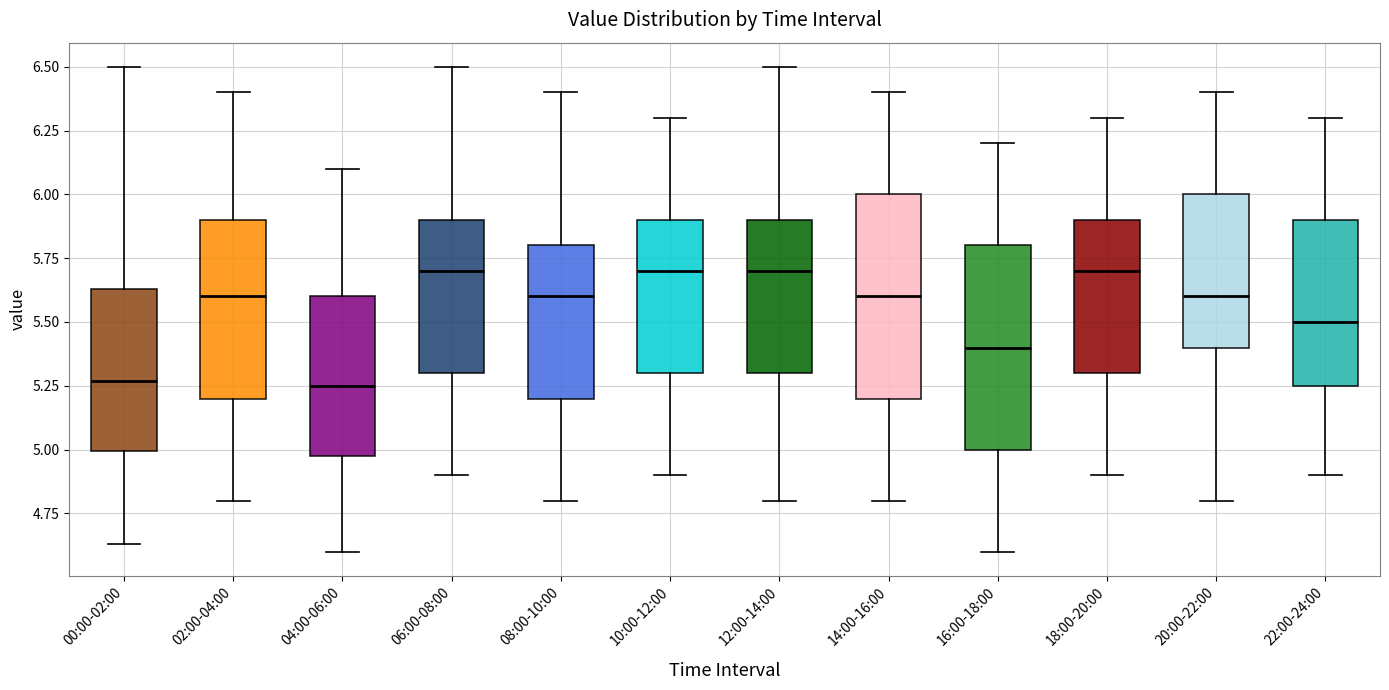

Reading left to right, read every box against the y-axis: the position of its median line, the range the box covers, and the ends of its whiskers. The values are not printed on the chart, so give them approximately, as read against the axis.

00:00-02:00: median 5.25, box 5.00 to 5.65, whiskers 4.65 to 6.50
02:00-04:00: median 5.60, box 5.20 to 5.90, whiskers 4.80 to 6.40
04:00-06:00: median 5.25, box 5.00 to 5.60, whiskers 4.60 to 6.10
06:00-08:00: median 5.70, box 5.30 to 5.90, whiskers 4.90 to 6.50
08:00-10:00: median 5.60, box 5.20 to 5.80, whiskers 4.80 to 6.40
10:00-12:00: median 5.70, box 5.30 to 5.90, whiskers 4.90 to 6.30
12:00-14:00: median 5.70, box 5.30 to 5.90, whiskers 4.80 to 6.50
14:00-16:00: median 5.60, box 5.20 to 6.00, whiskers 4.80 to 6.40
16:00-18:00: median 5.40, box 5.00 to 5.80, whiskers 4.60 to 6.20
18:00-20:00: median 5.70, box 5.30 to 5.90, whiskers 4.90 to 6.30
20:00-22:00: median 5.60, box 5.40 to 6.00, whiskers 4.80 to 6.40
22:00-24:00: median 5.50, box 5.25 to 5.90, whiskers 4.90 to 6.30